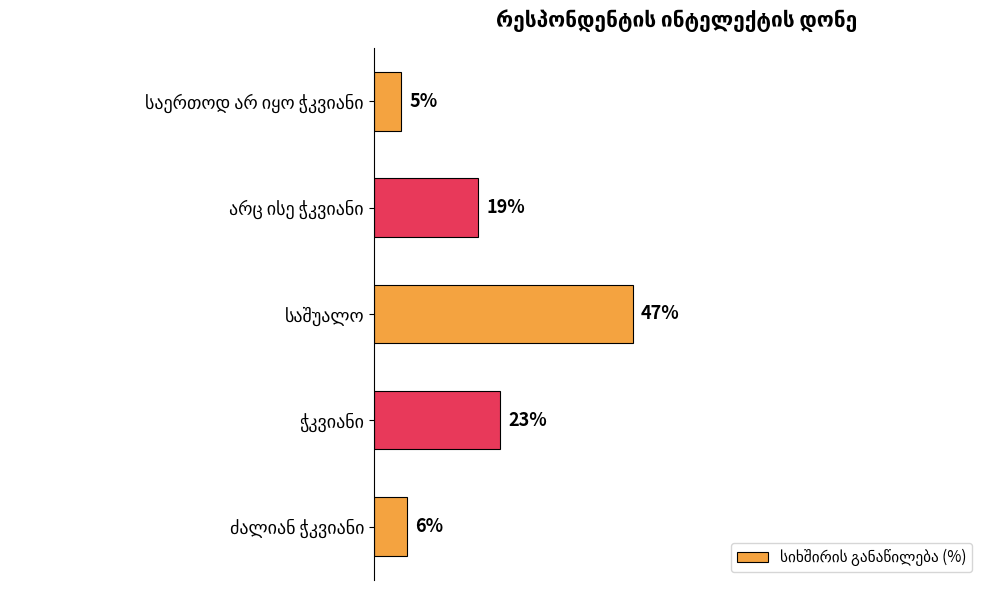

Are the bars horizontal?

Yes